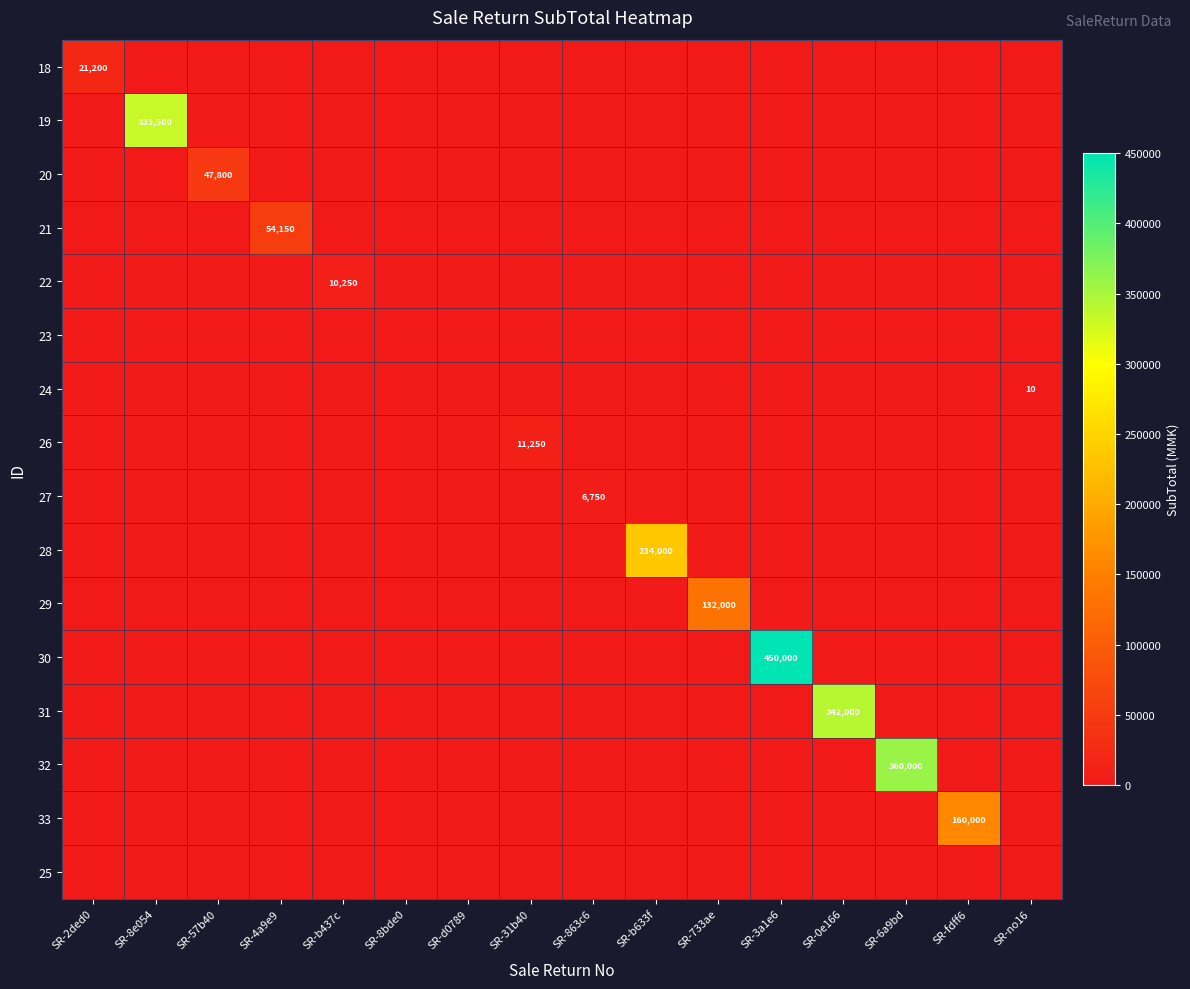

Which series changed the most between SR-2ded0 and SR-no16?

18